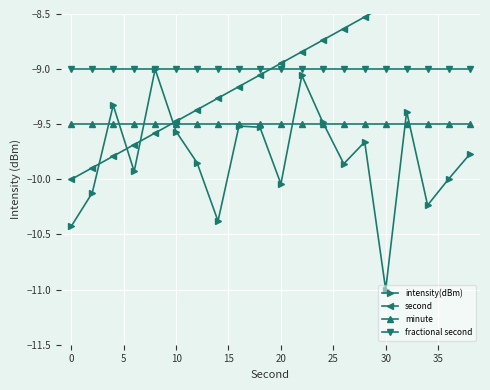

How many intersections are there between minute and second?

1